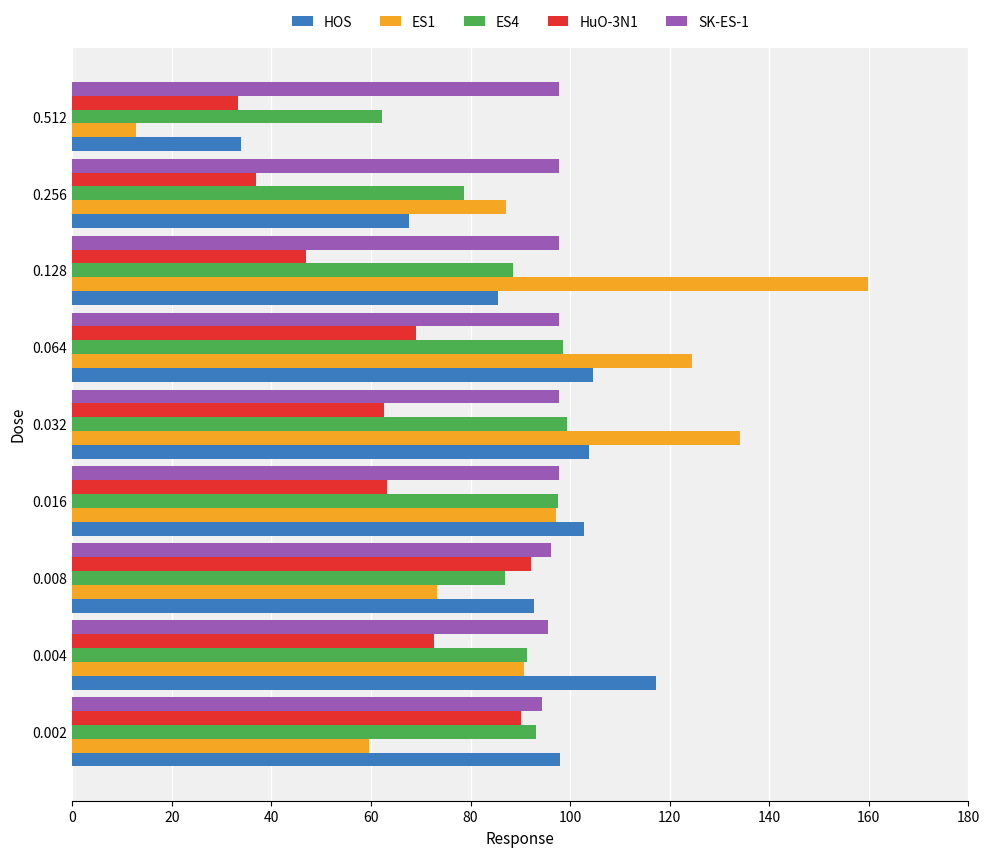

What is the difference between the maximum and second lowest values in the SK-ES-1 series?

2.1